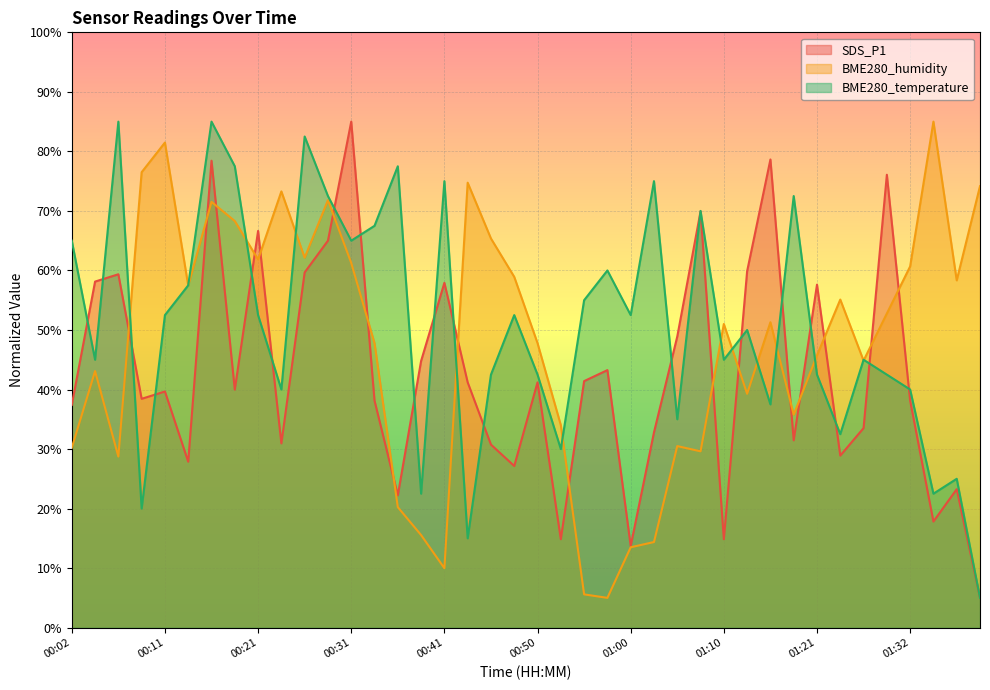

Where is the first local minimum for BME280_humidity?

00:06